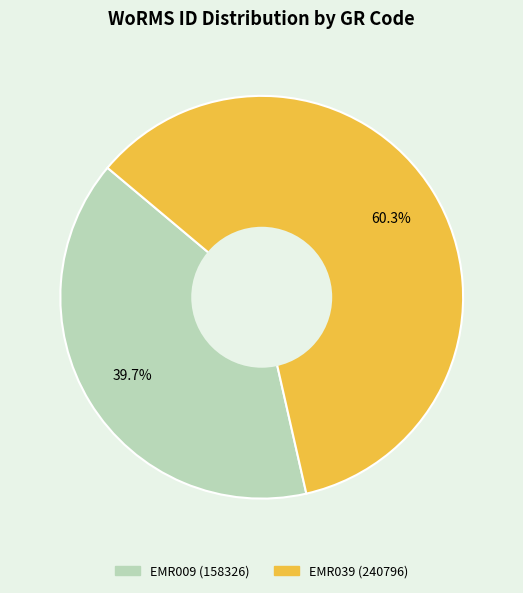

To the nearest percent, what portion does EMR009 represent?

40%